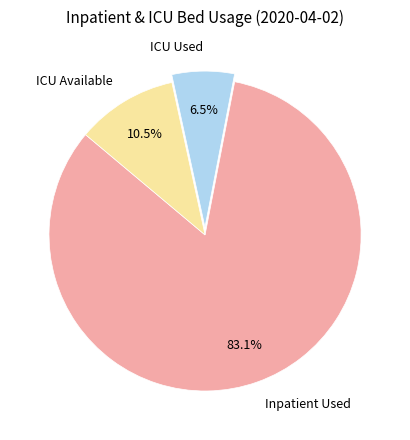

How much of the chart is everything except ICU Used?

93.5%